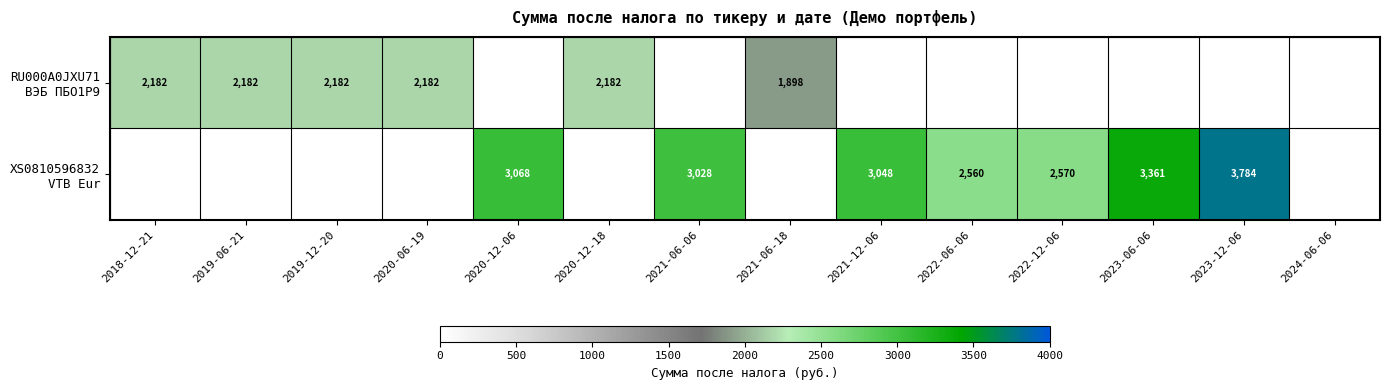

The value of RU000A0JXU71 ВЭБ ПБО1Р9 at 2022-06-06 is 0.0. True or false?

True